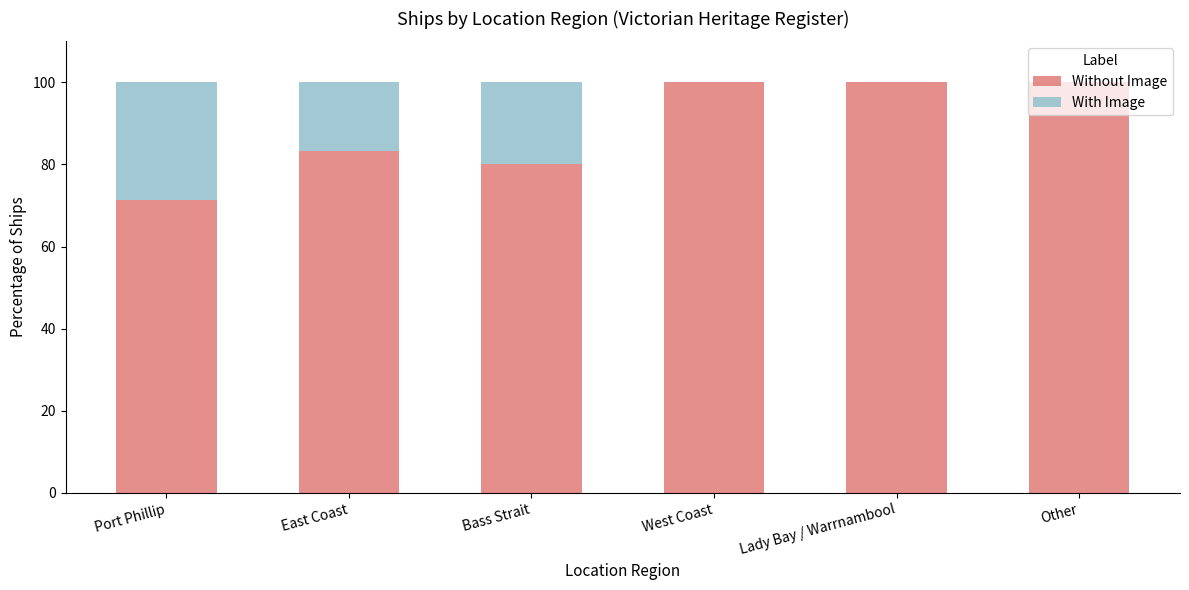

What is the sum of the Without Image values at Lady Bay / Warrnambool and Bass Strait?

180.0